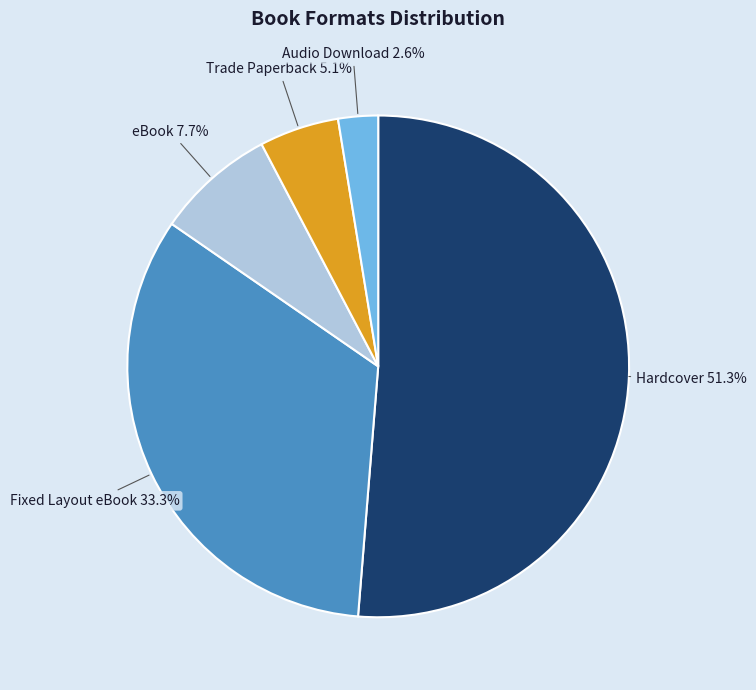

Approximately how many times larger is the value at Fixed Layout eBook compared to eBook?

4.3